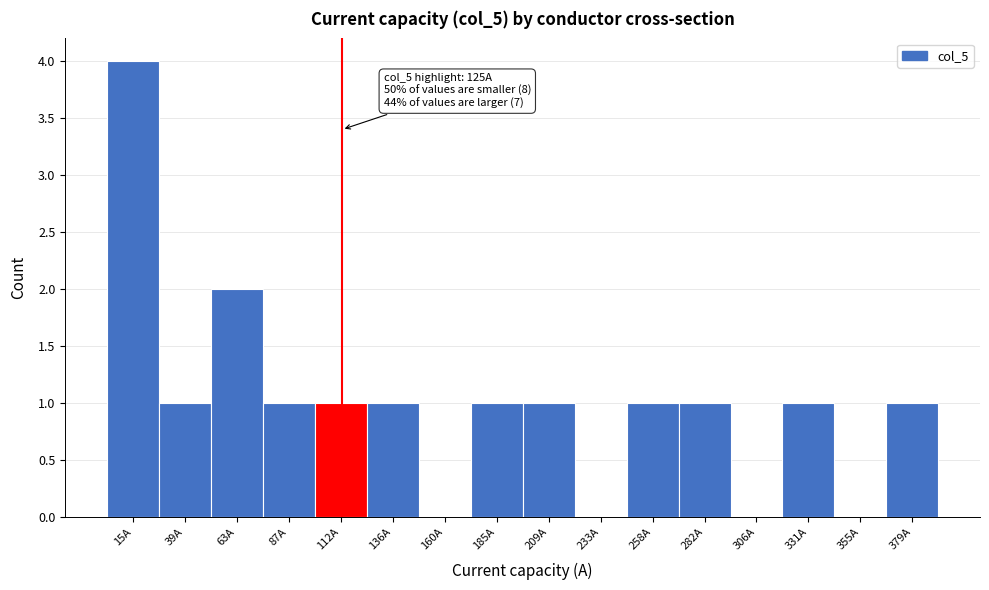

Reading left to right, list all the values displayed in this chart.

15A=4	39A=1	63A=2	87A=1	112A=1	136A=1	160A=0	185A=1	209A=1	233A=0	258A=1	282A=1	306A=0	331A=1	355A=0	379A=1